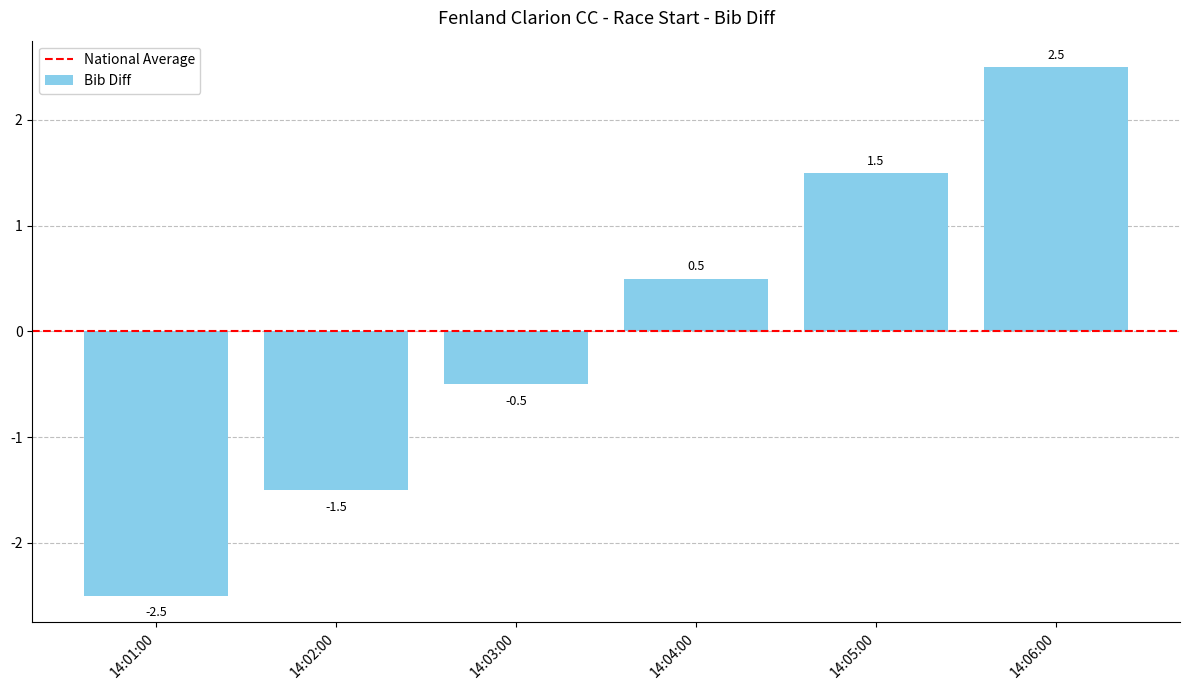

How many values are between -1 and 1?

2